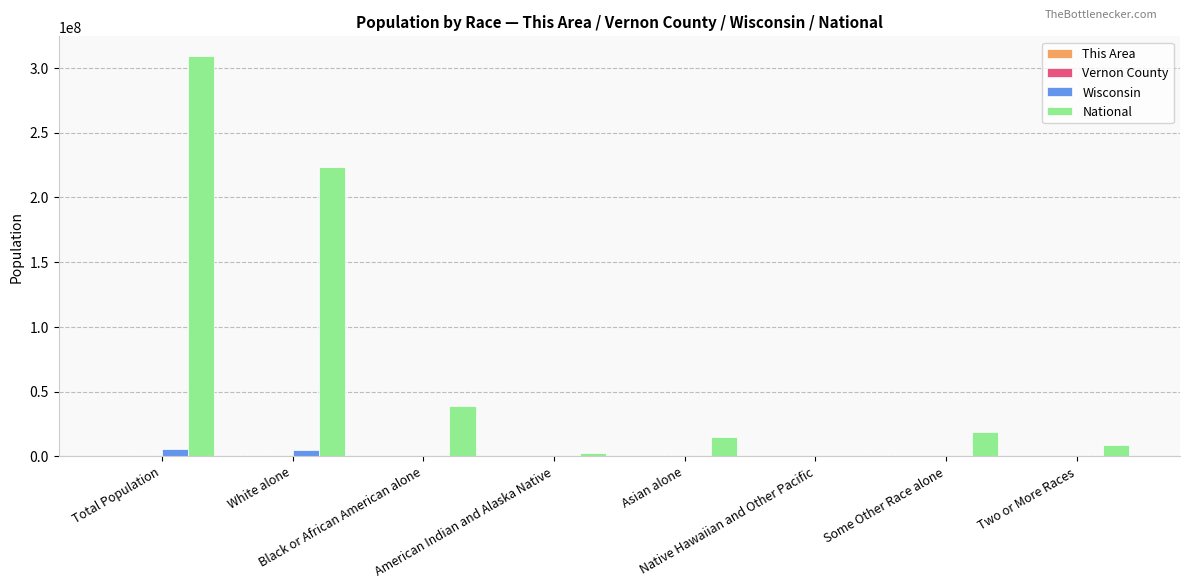

What is the greatest value displayed?

308745538